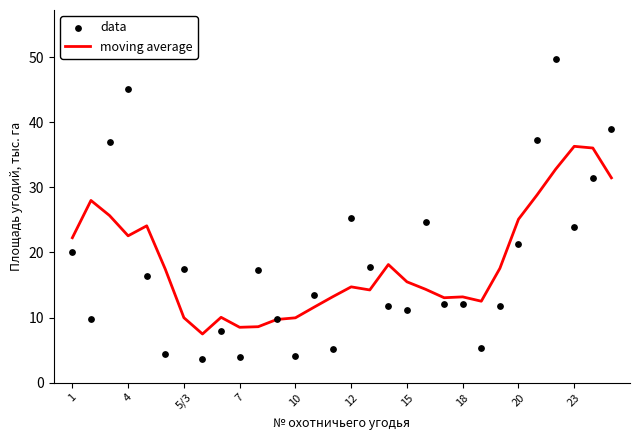

True or false: moving average has a value of 16.2 at 5/3.

False